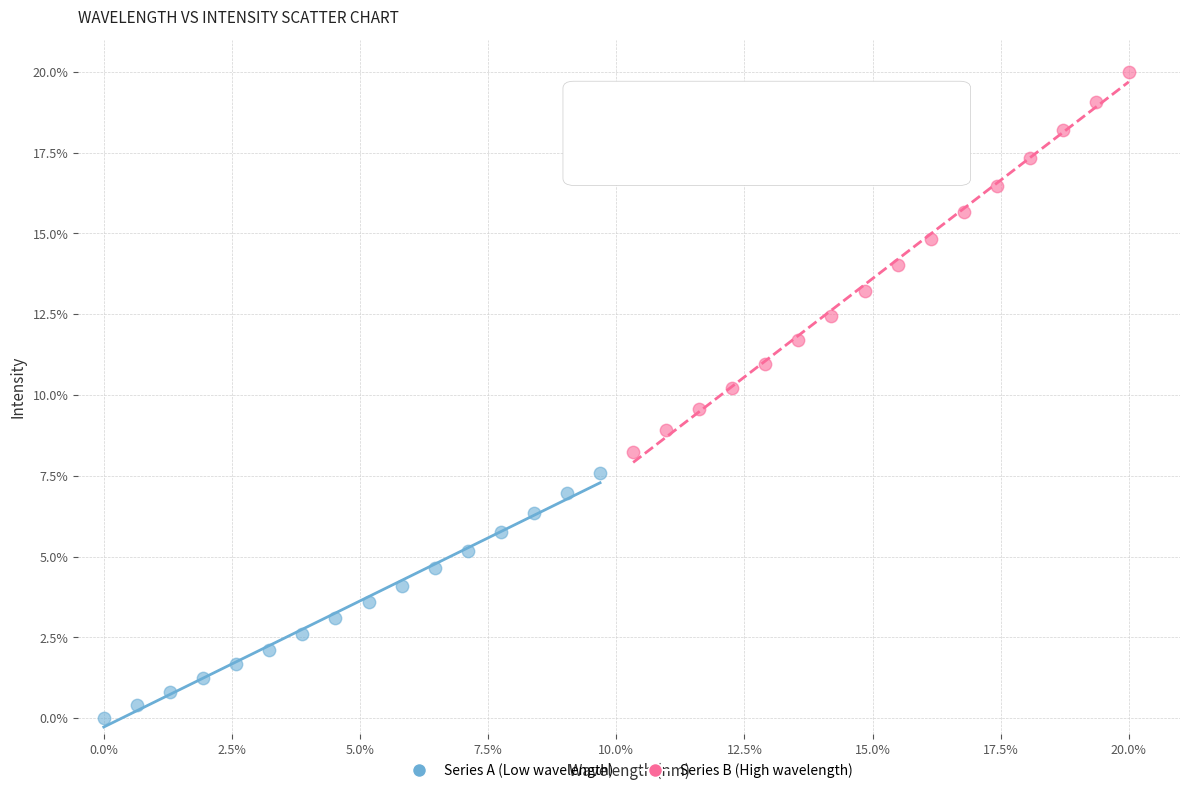

Which series has the largest Y range (max minus min)?

Series B (High wavelength)